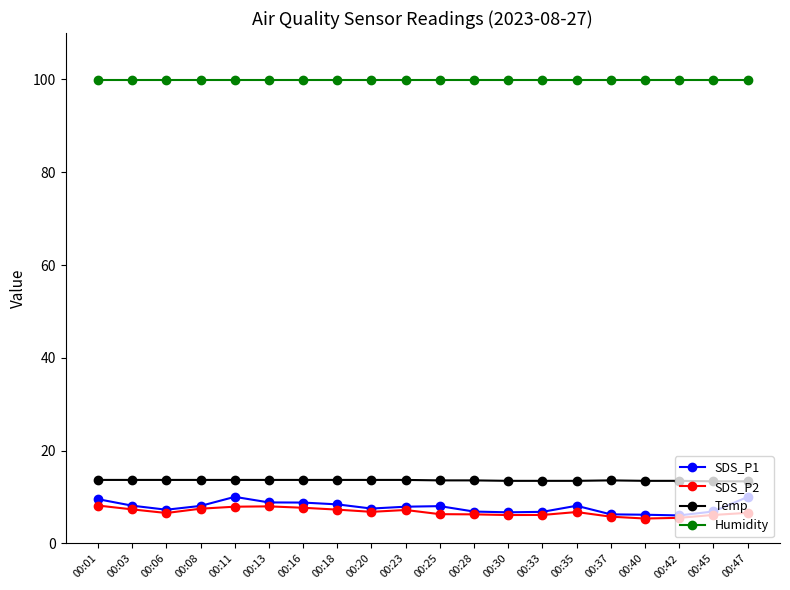

True or false: SDS_P1 and Temp cross at least once.

False